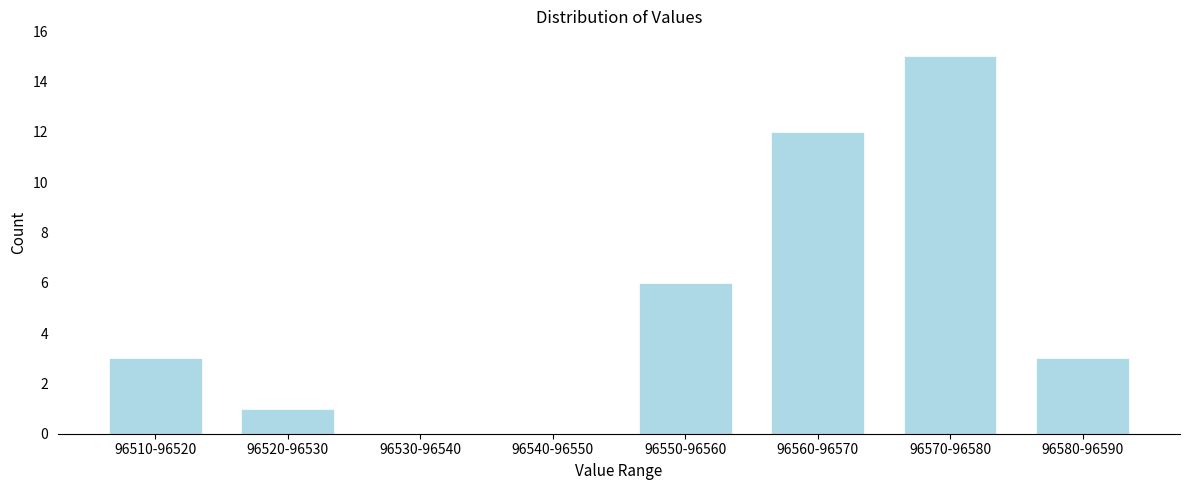

Reading left to right, what are all the values shown in this chart?

96510-96520=3	96520-96530=1	96530-96540=0	96540-96550=0	96550-96560=6	96560-96570=12	96570-96580=15	96580-96590=3